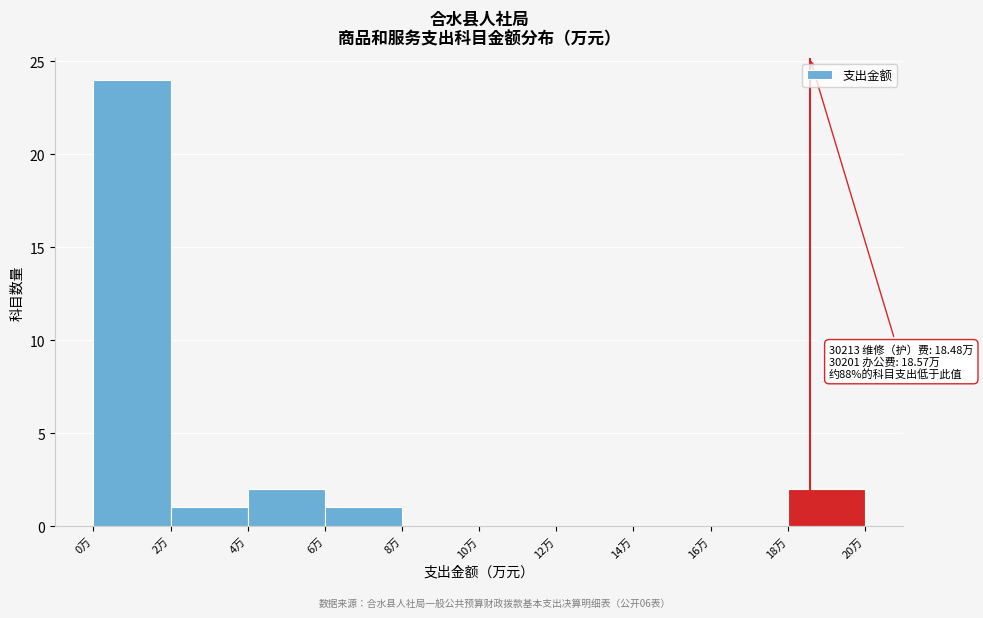

Which range on the x-axis has the tallest bar?

0 to 2